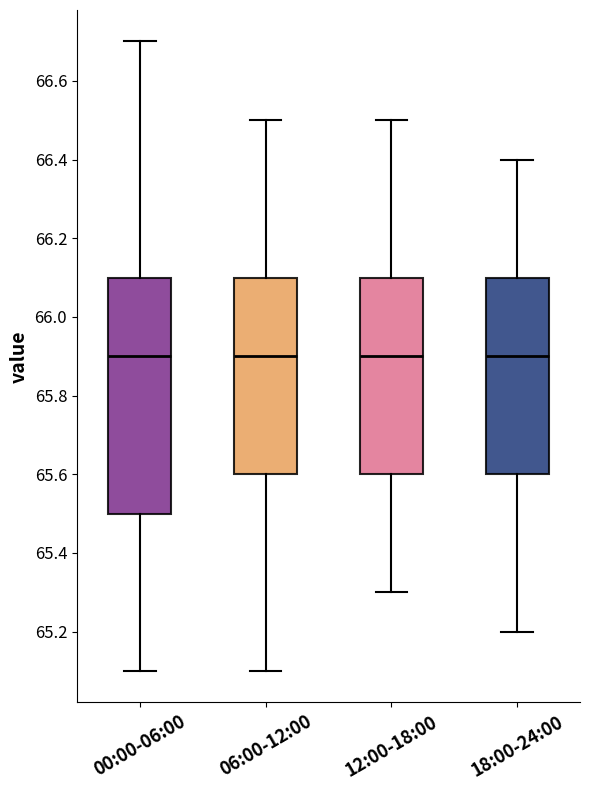

Comparing the boxes themselves (not the whiskers), which one is the tallest?

00:00-06:00